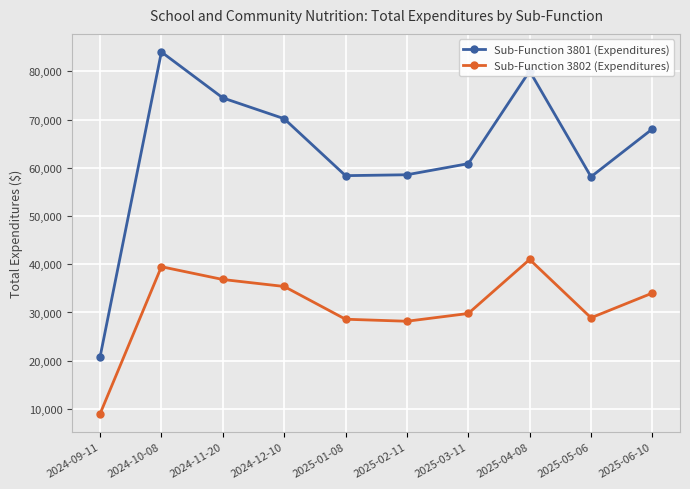

In Sub-Function 3801 (Expenditures), how many points are higher than both neighbors (excluding endpoints)?

2